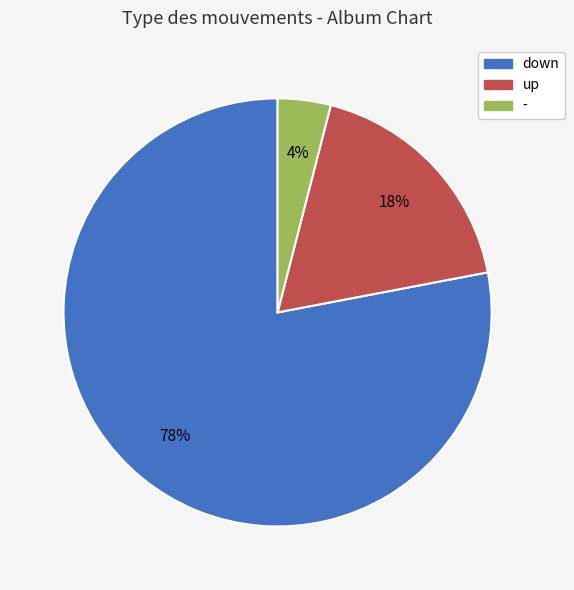

Approximately how many times larger is the value at down compared to up?

4.3